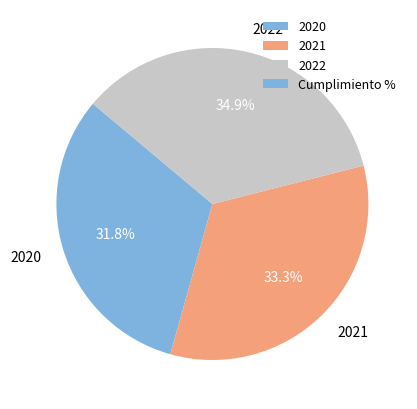

To the nearest percent, what is the average slice percentage?

33%